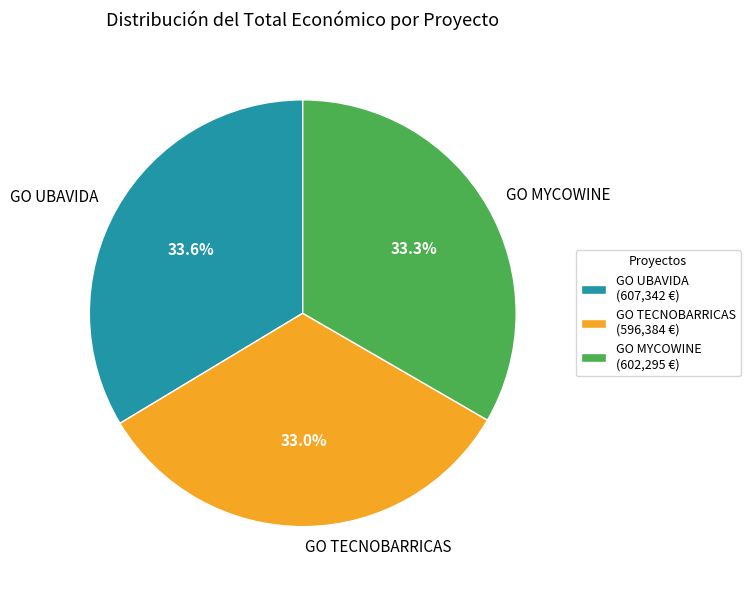

Do GO UBAVIDA and GO MYCOWINE together represent more than half of the pie?

Yes